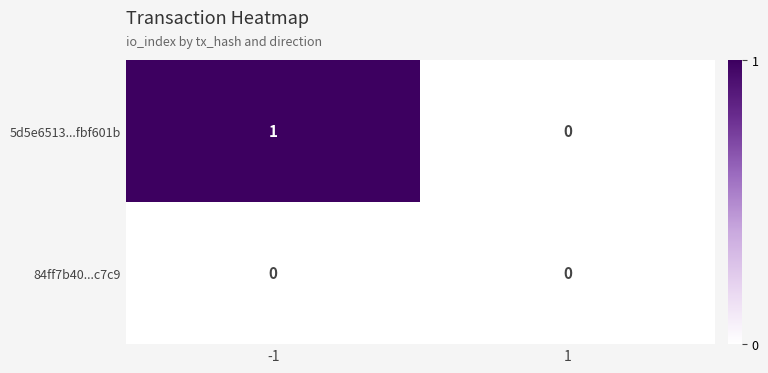

The 5d5e6513...fbf601b series shows 0 at 1. True or false?

True